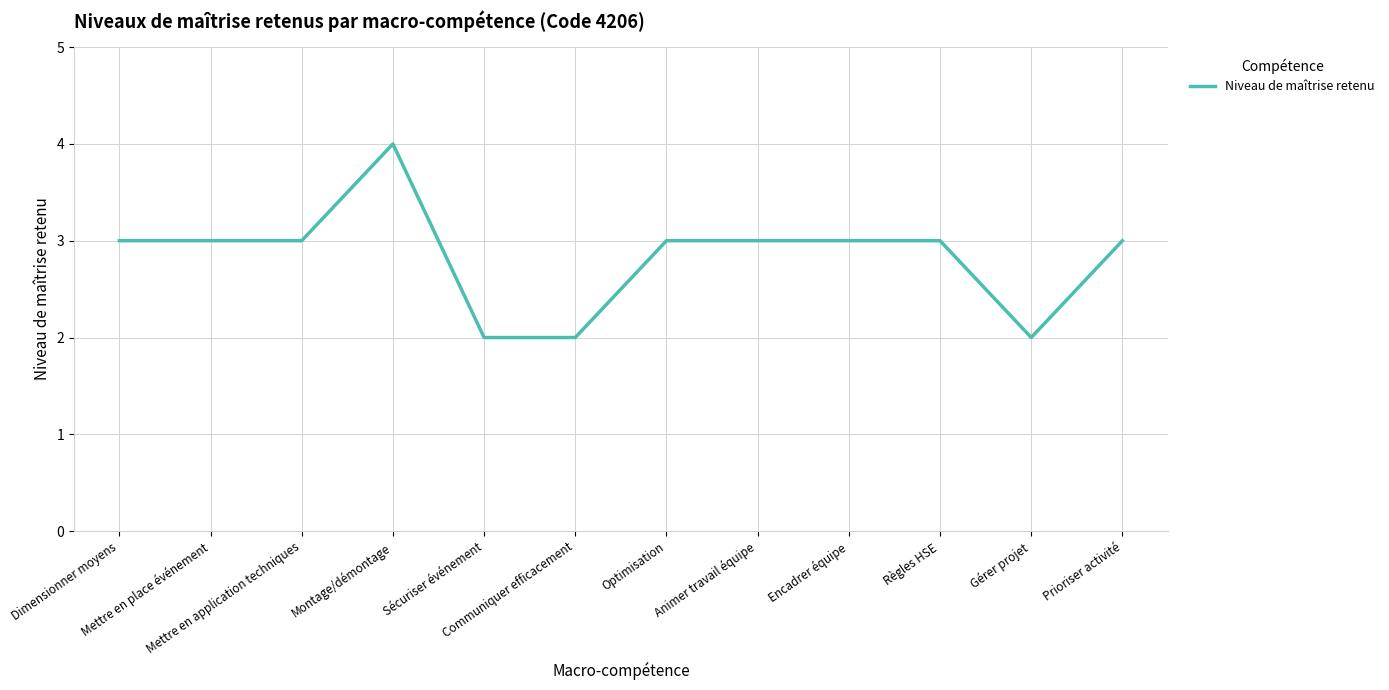

True or false: the data shows 1 at Montage/démontage.

False